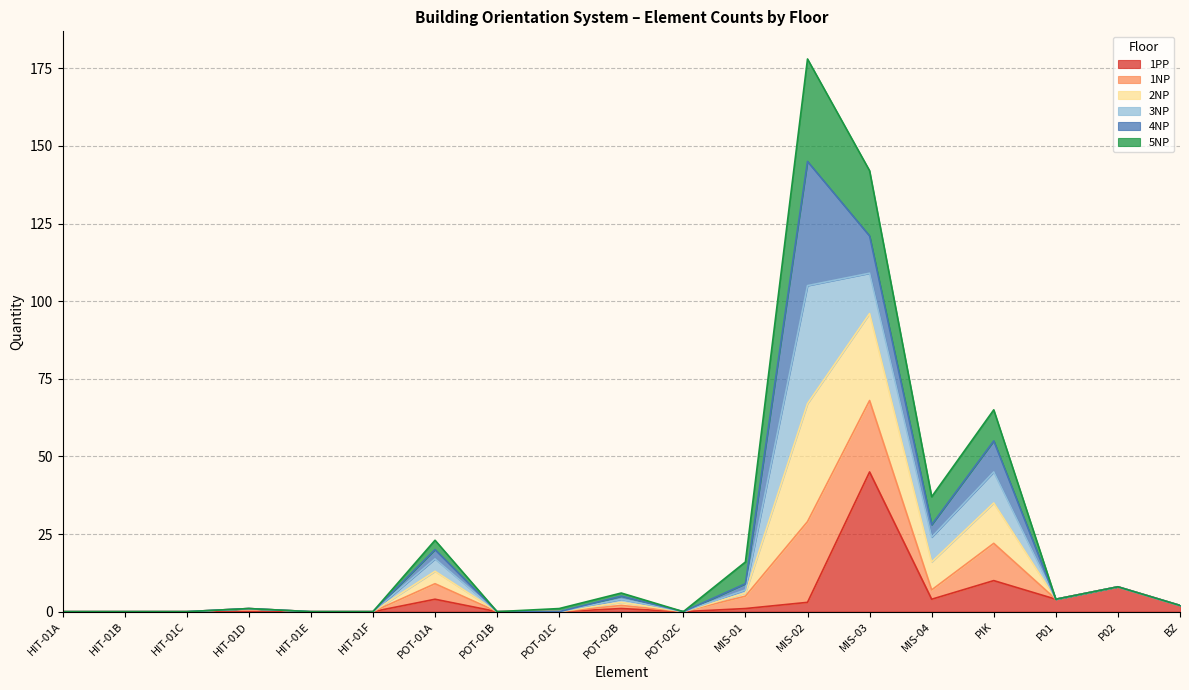

At which label does 1PP reach its peak?

MIS-03